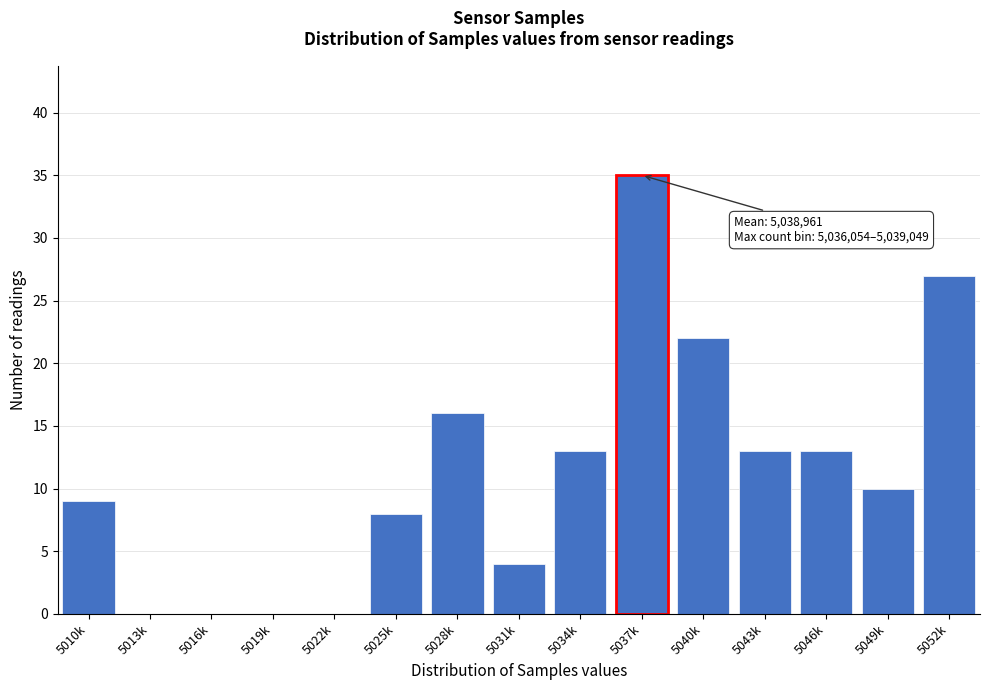

Reading right to left, what are all the values shown in this chart?

5052k=27	5049k=10	5046k=13	5043k=13	5040k=22	5037k=35	5034k=13	5031k=4	5028k=16	5025k=8	5022k=0	5019k=0	5016k=0	5013k=0	5010k=9